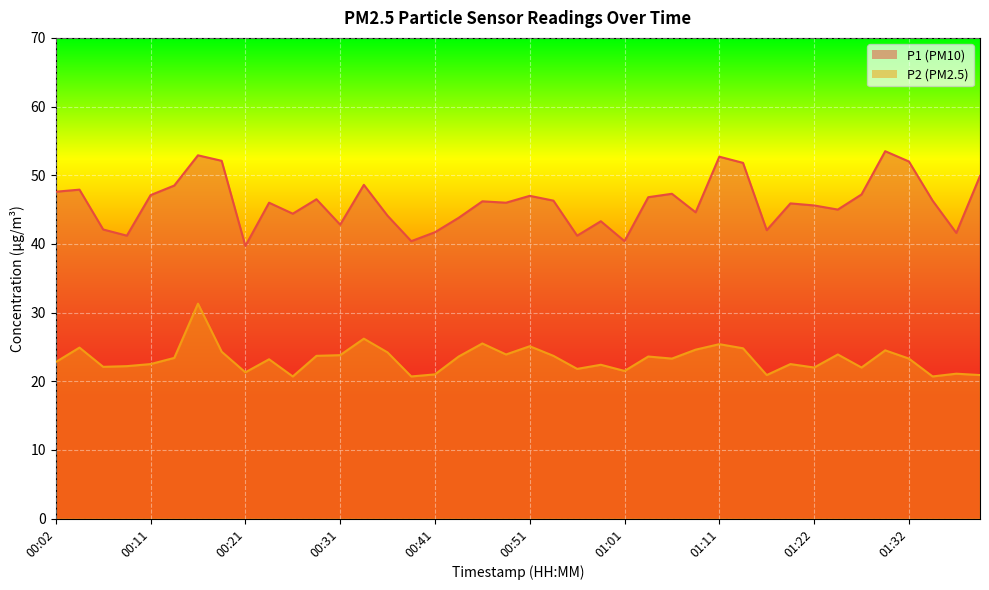

What position from the right is 01:29?

5